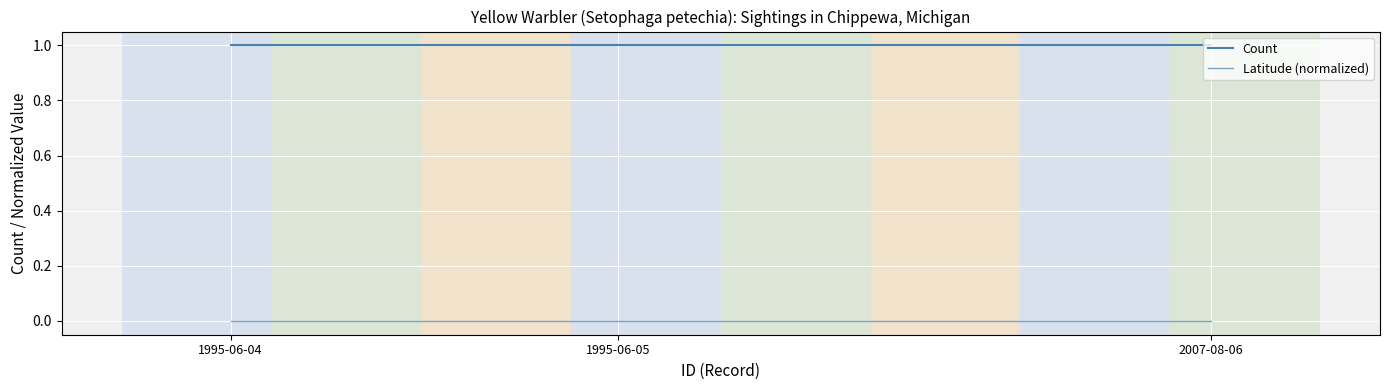

How many lines are shown in the chart?

2